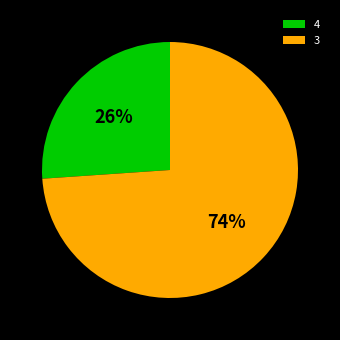

True or false: 4 accounts for 21% of the total.

False